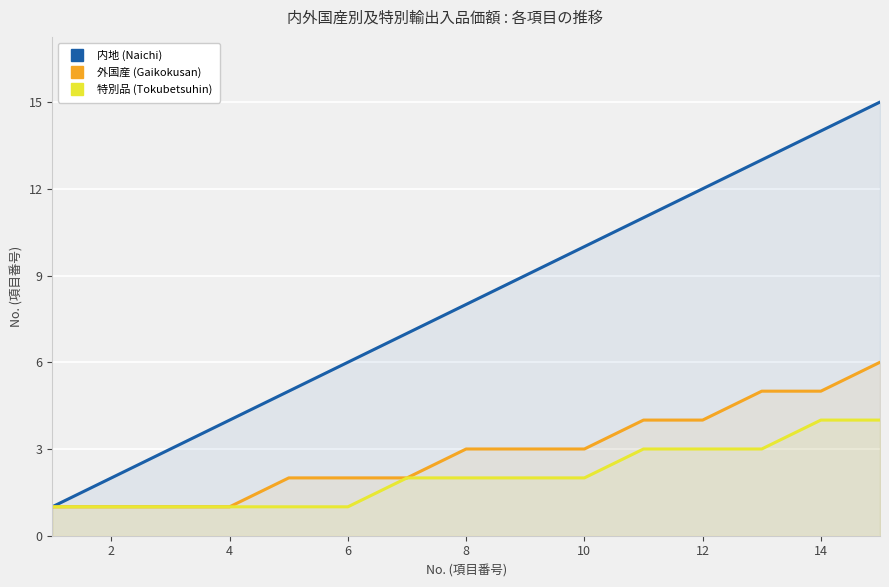

Reading left to right, extract all data points from this chart.

内地 (Naichi): 1	2	3	4	5	6	7	8	9	10	11	12	13	14	15
外国産 (Gaikokusan): 1	1	1	1	2	2	2	3	3	3	4	4	5	5	6
特別品 (Tokubetsuhin): 1	1	1	1	1	1	2	2	2	2	3	3	3	4	4